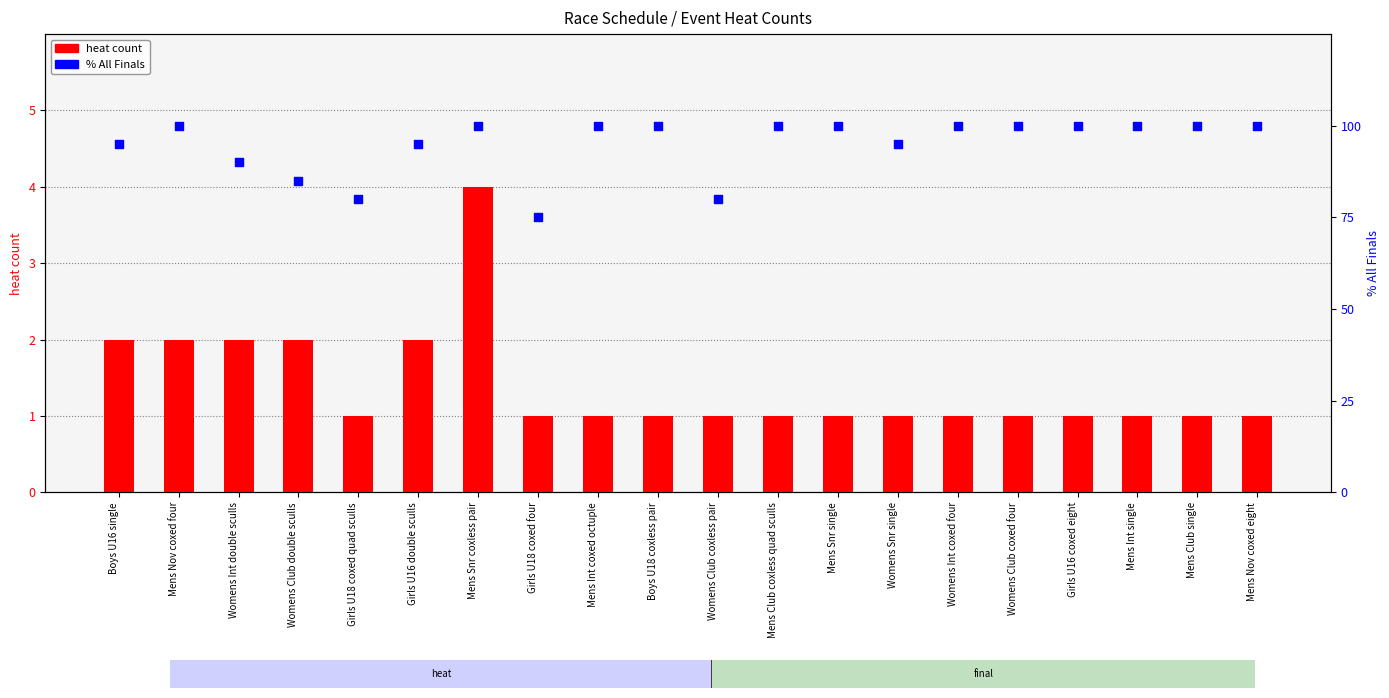

Which series reaches the minimum Y coordinate?

heat count